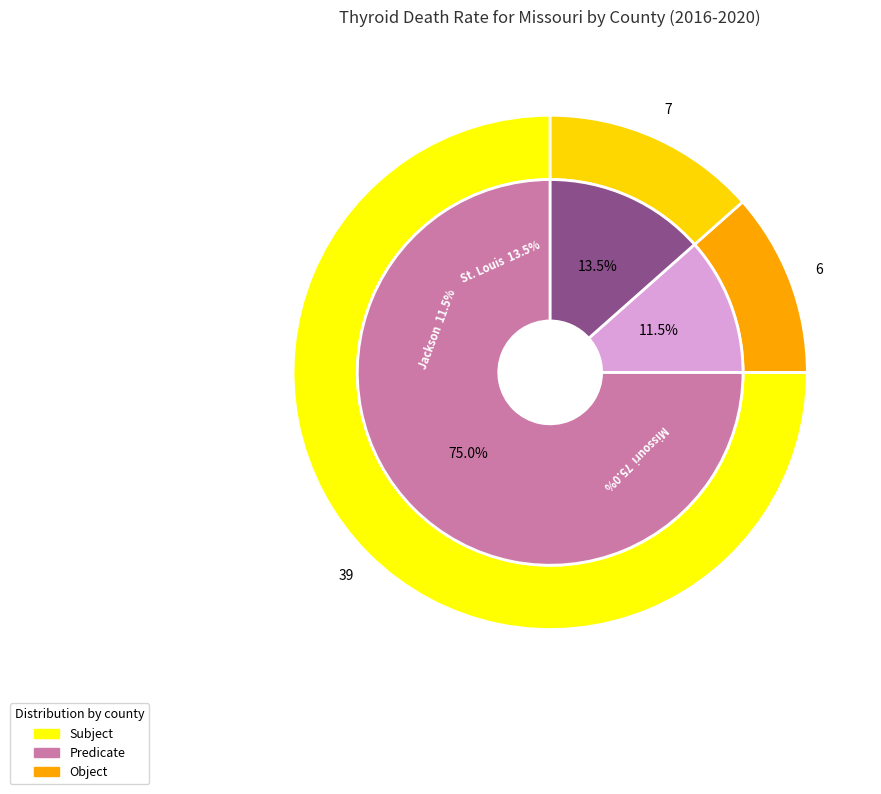

What portion of the pie excludes Missouri?

25.0%